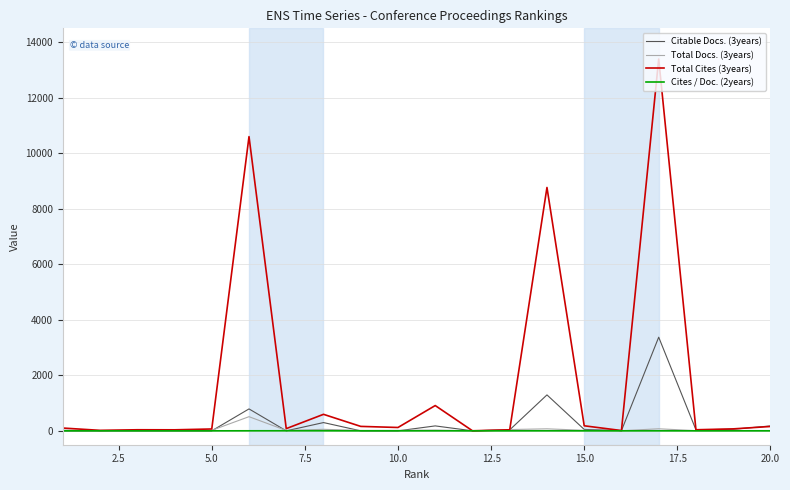

Count the number of categories in the chart.

20